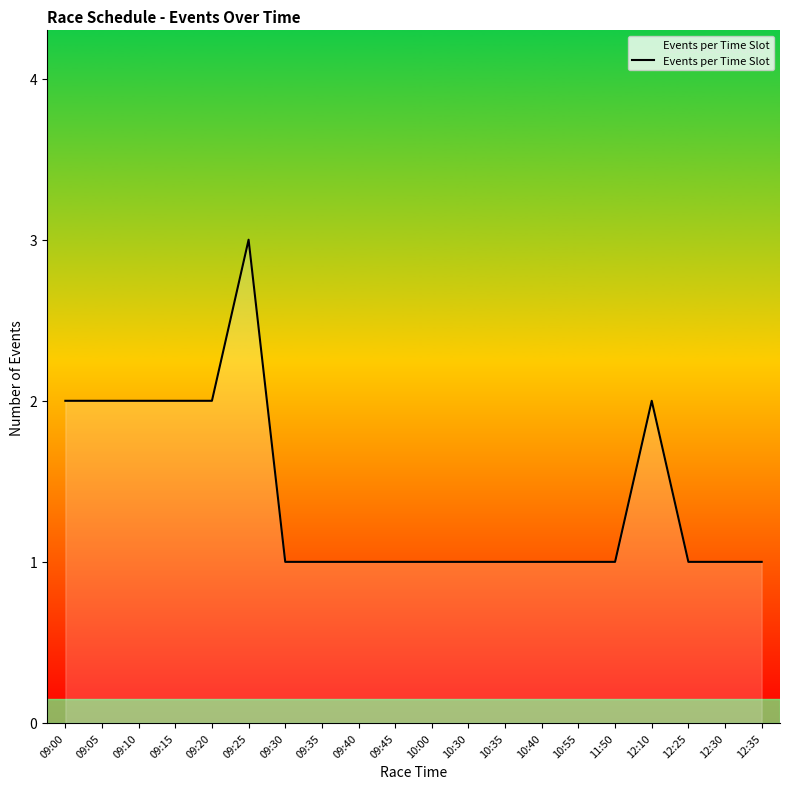

Which category has the highest value across all series?

09:25